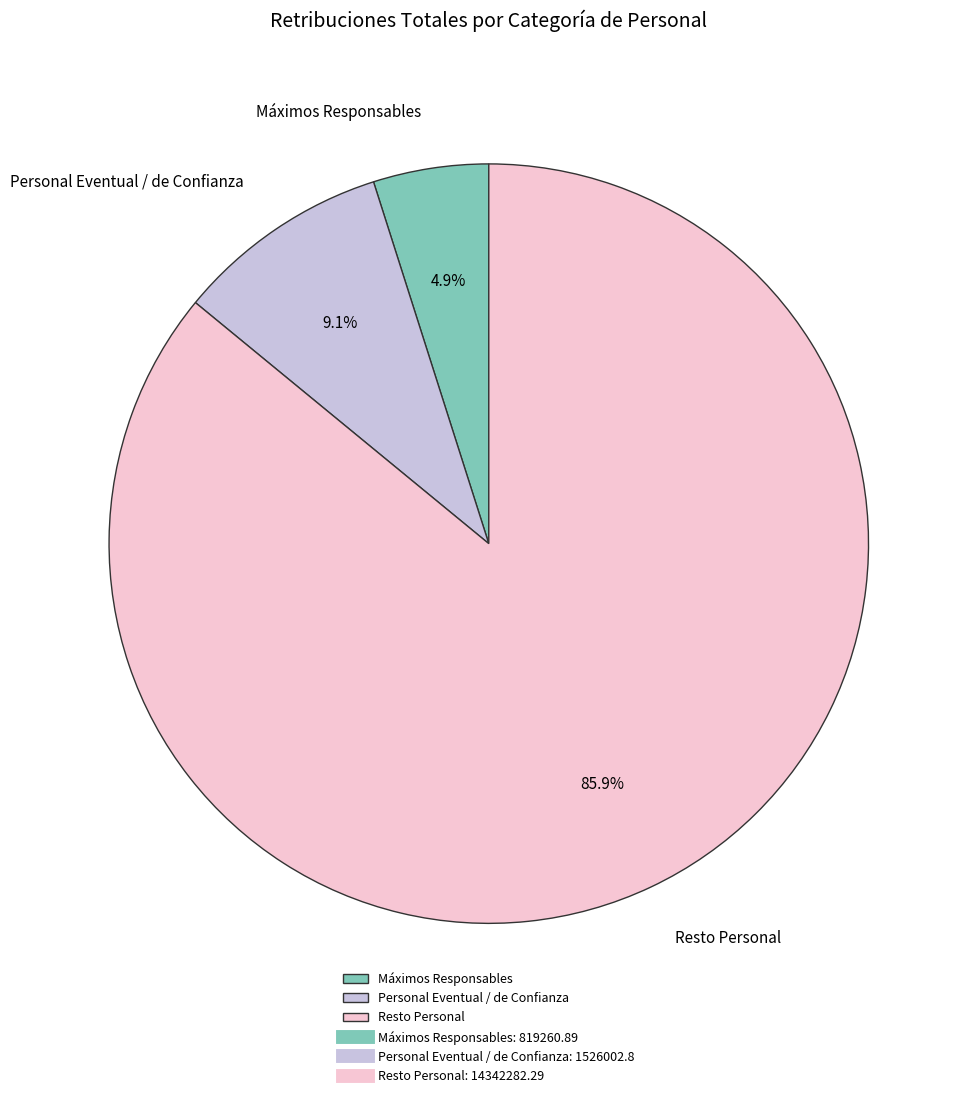

What percentage do Personal Eventual / de Confianza and Resto Personal together represent?

95.1%